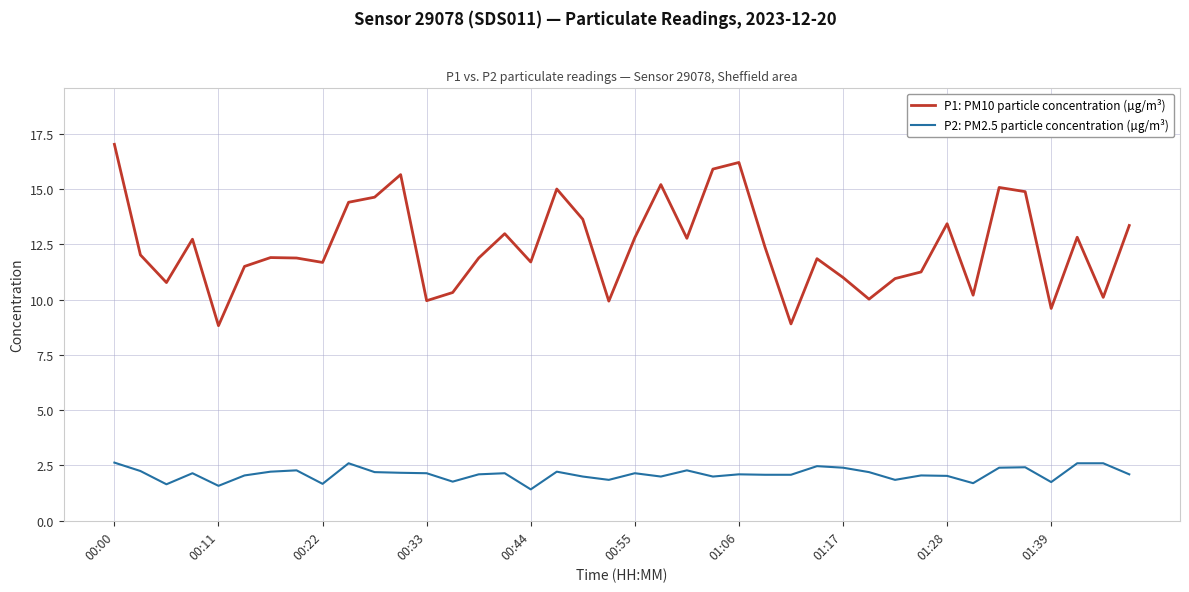

What is the difference between the maximum and second lowest values in the P1: PM10 particle concentration (µg/m³) series?

8.1